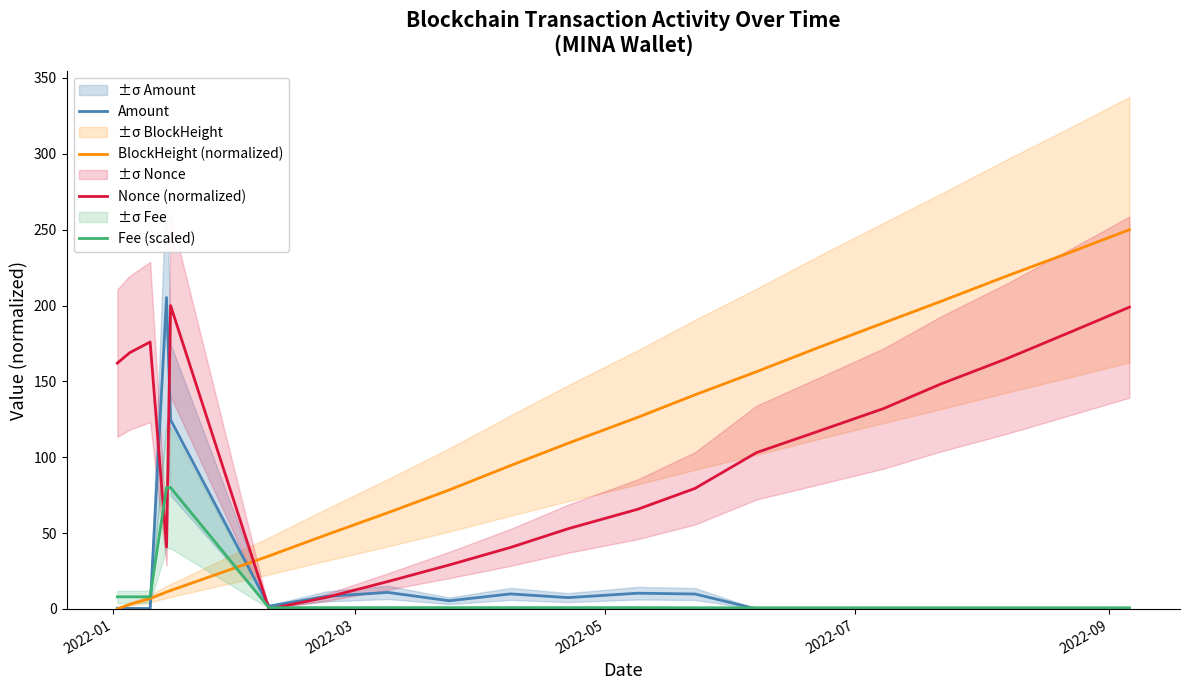

What is the average value of the Nonce (normalized) series?

104.4